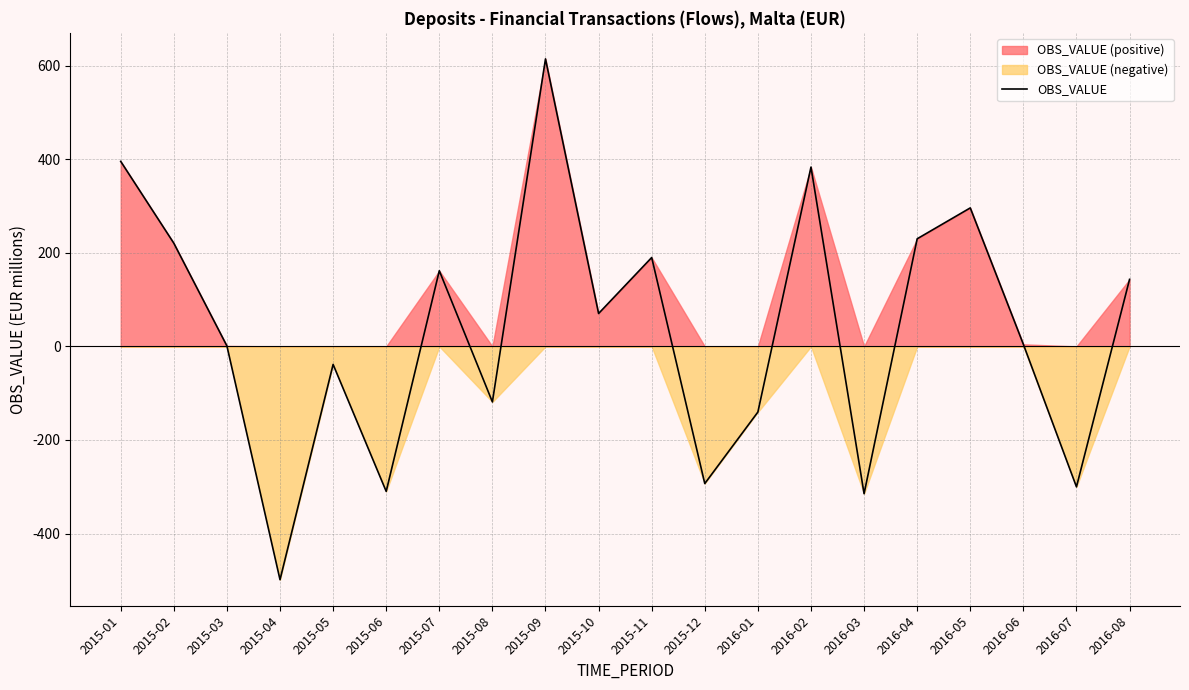

At which label is the value closest to 57?

2015-10